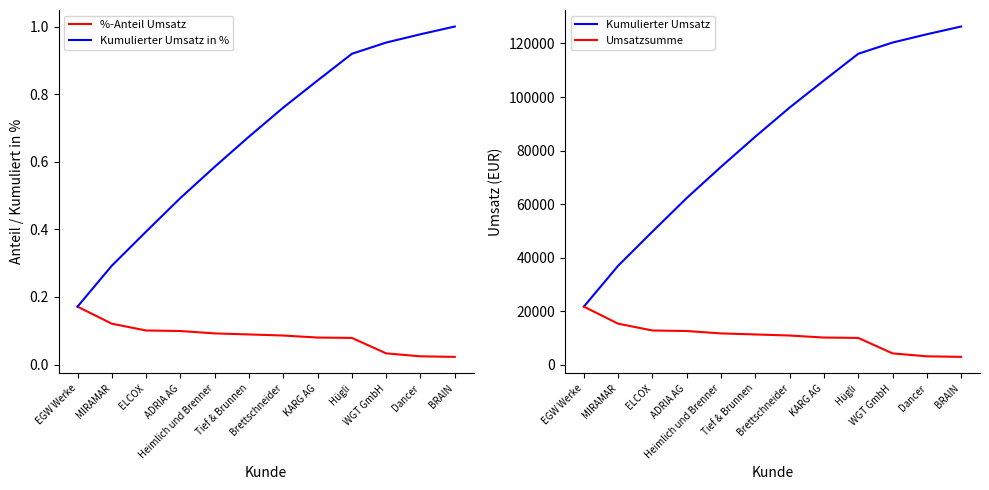

What are all the series names shown in the legend?

%-Anteil Umsatz, Kumulierter Umsatz in %, Kumulierter Umsatz, Umsatzsumme